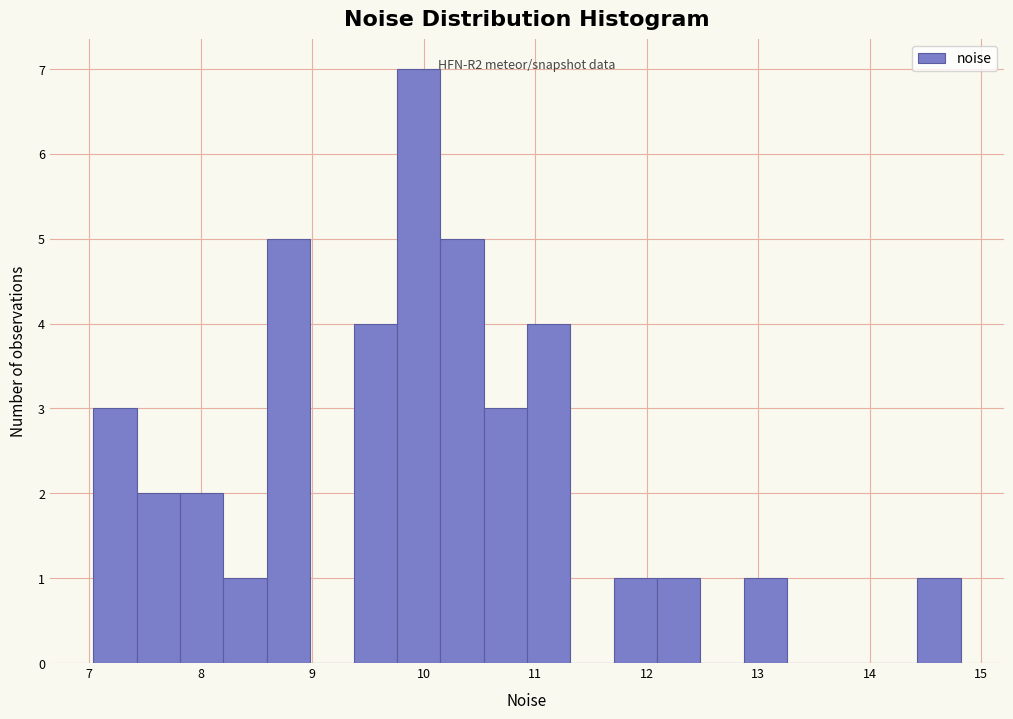

Read against the x-axis, roughly where is the centre of the tallest bar?

10.0